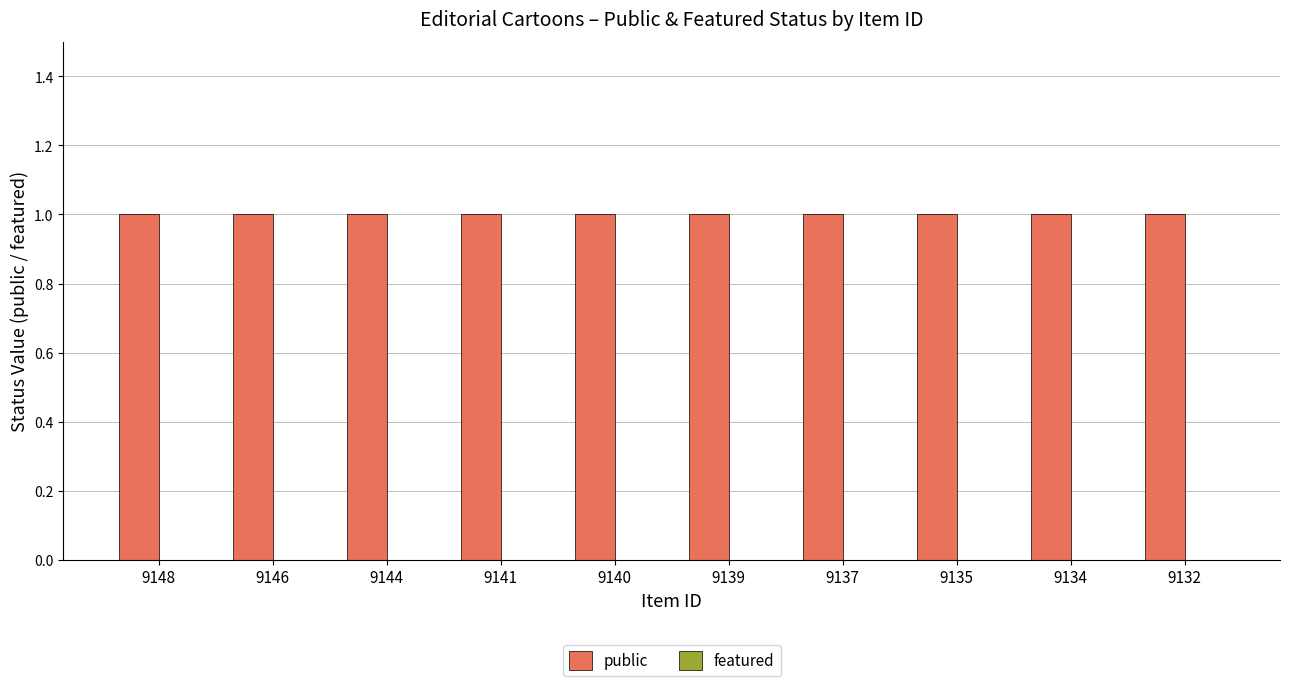

Is the value of public at 9132 greater than the value of featured at 9132?

Yes